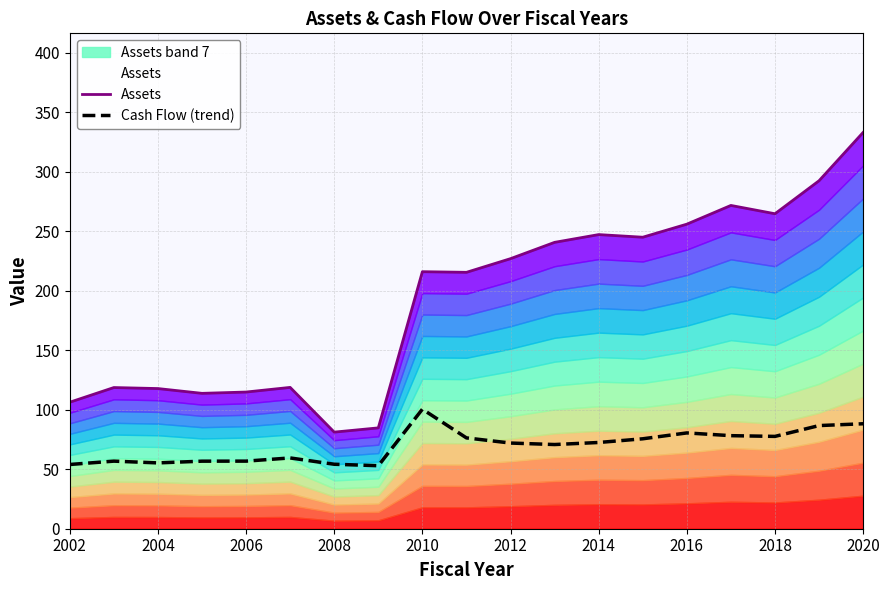

Is it true that Cash Flow (trend) equals 54.2 at 2008?

True